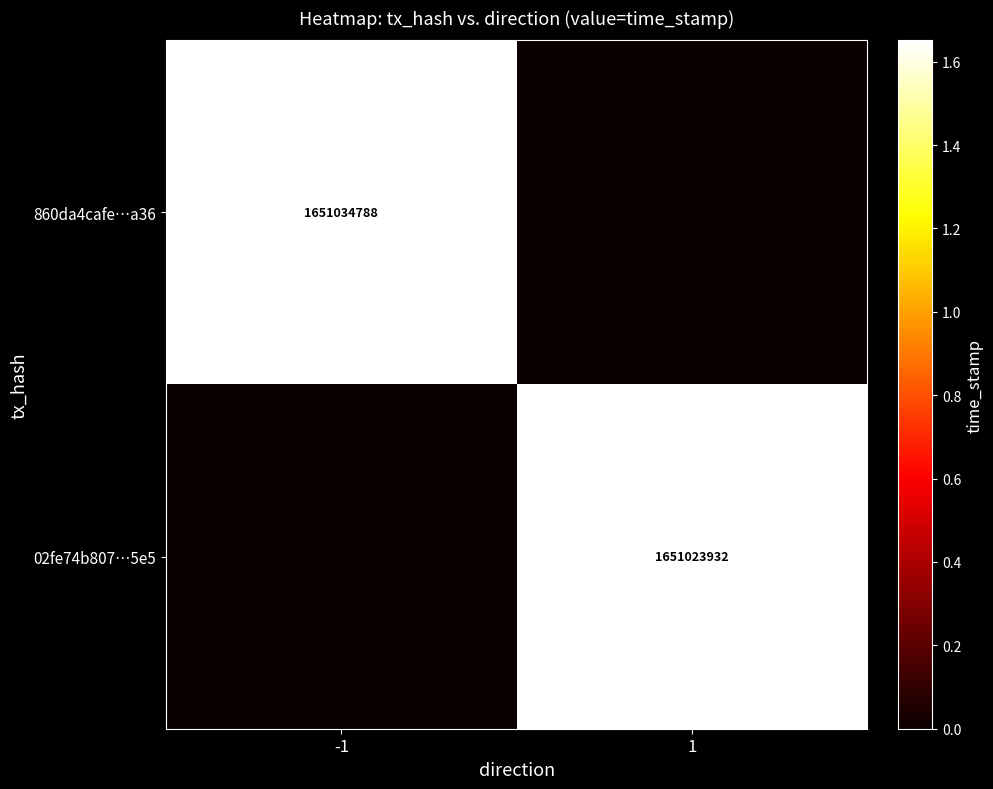

Is the value of 02fe74b807…5e5 at 1 greater than the value of 860da4cafe…a36 at -1?

No